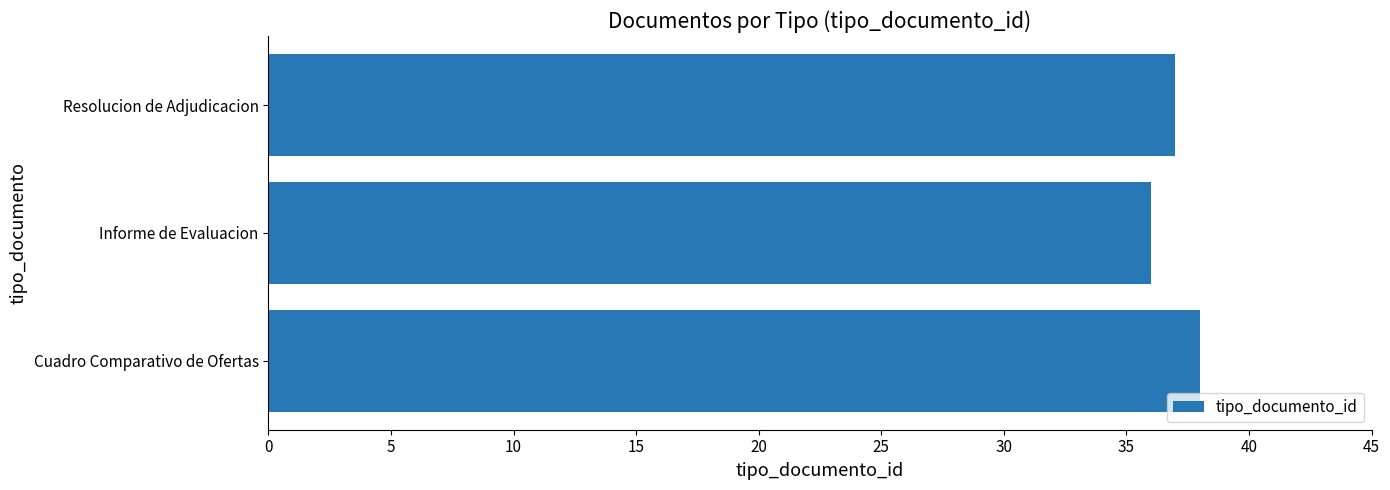

The value at Resolucion de Adjudicacion is 37. True or false?

True